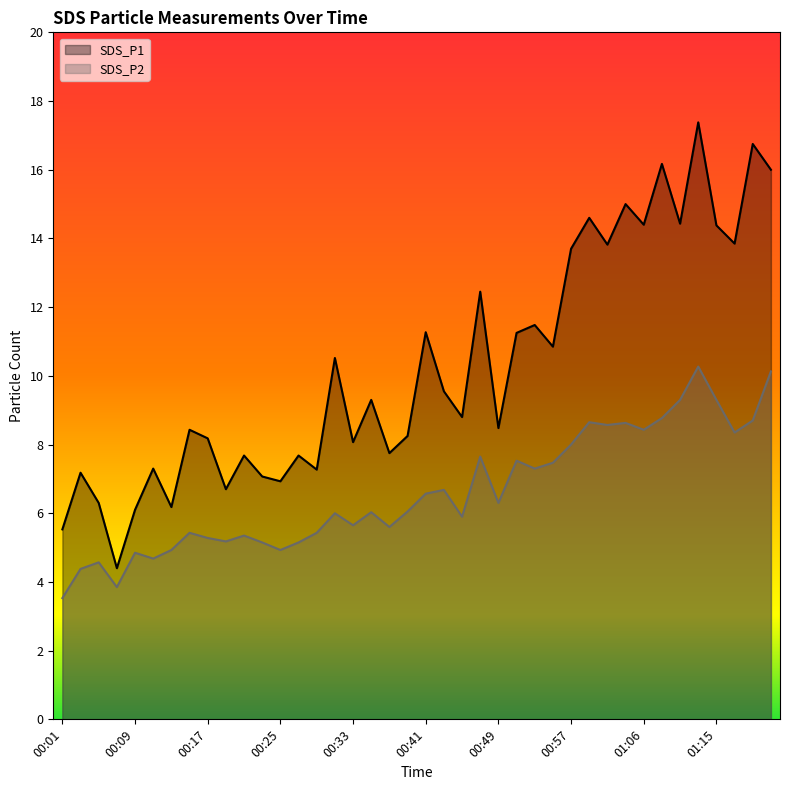

How many data points in SDS_P1 are less than 9?

20